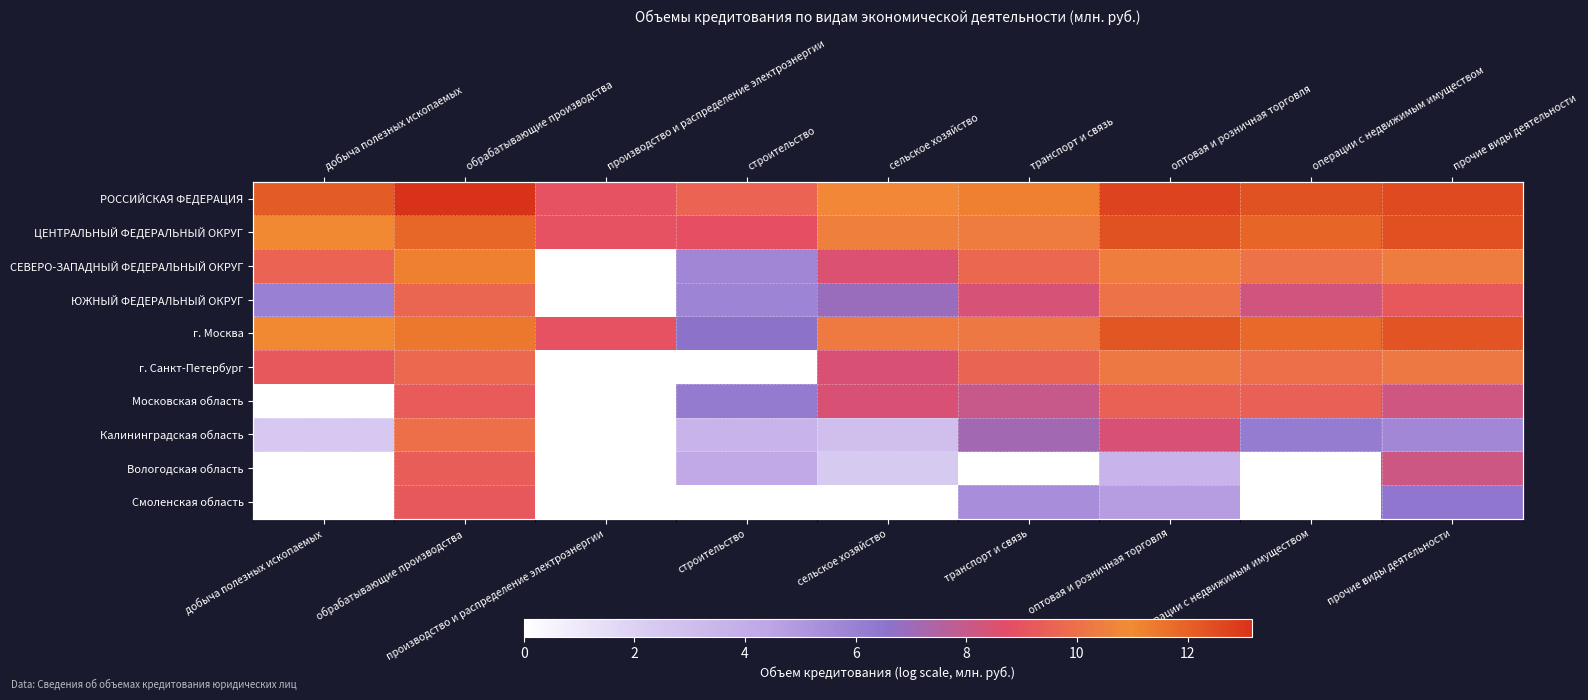

At how many categories does at least one series exceed 4?

9